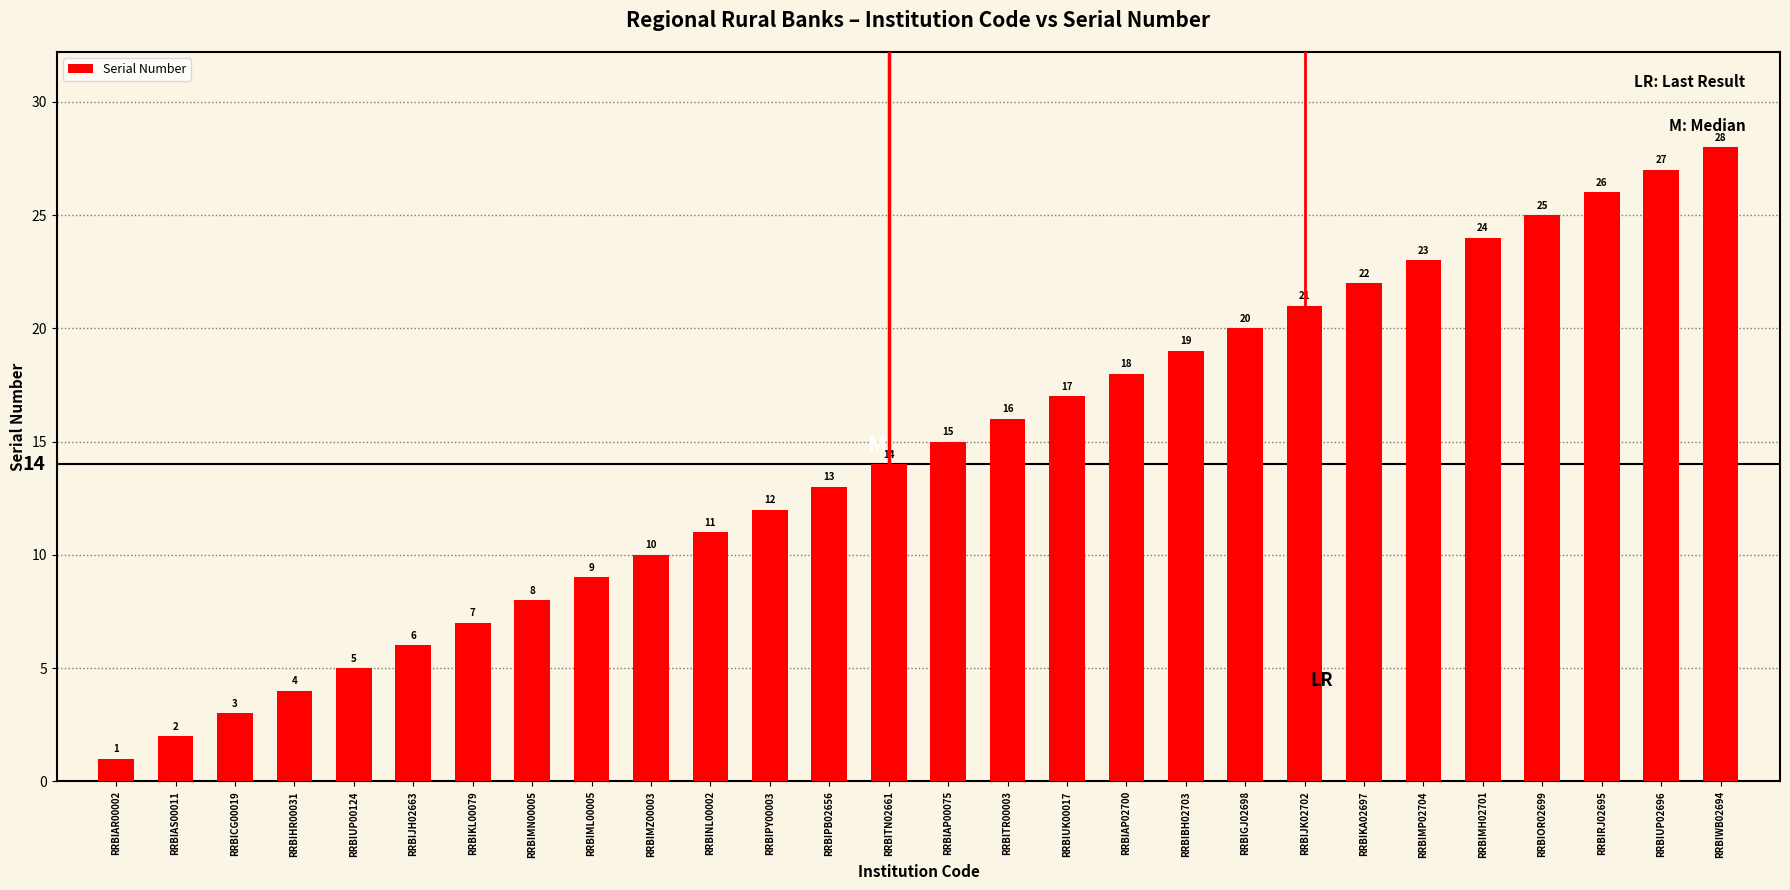

What position from the right is RRBIMP02704?

6